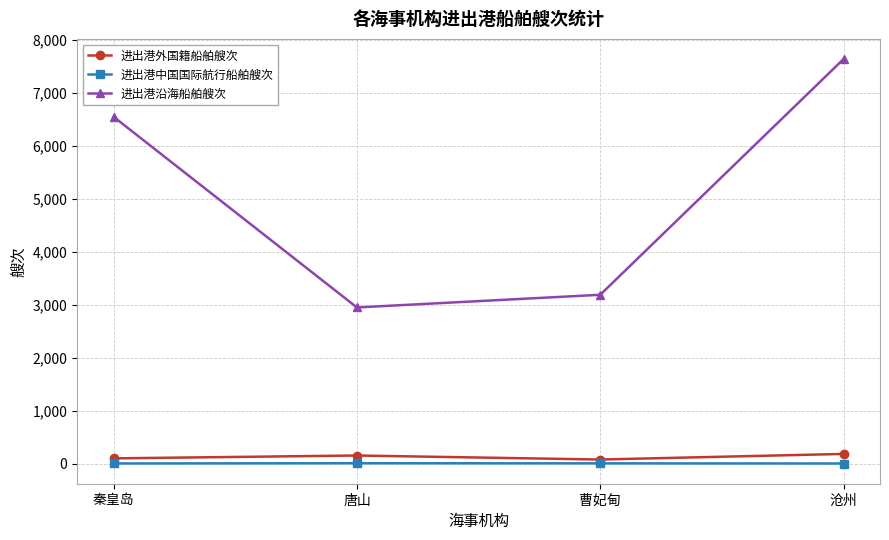

Which category has the highest value across all series?

沧州